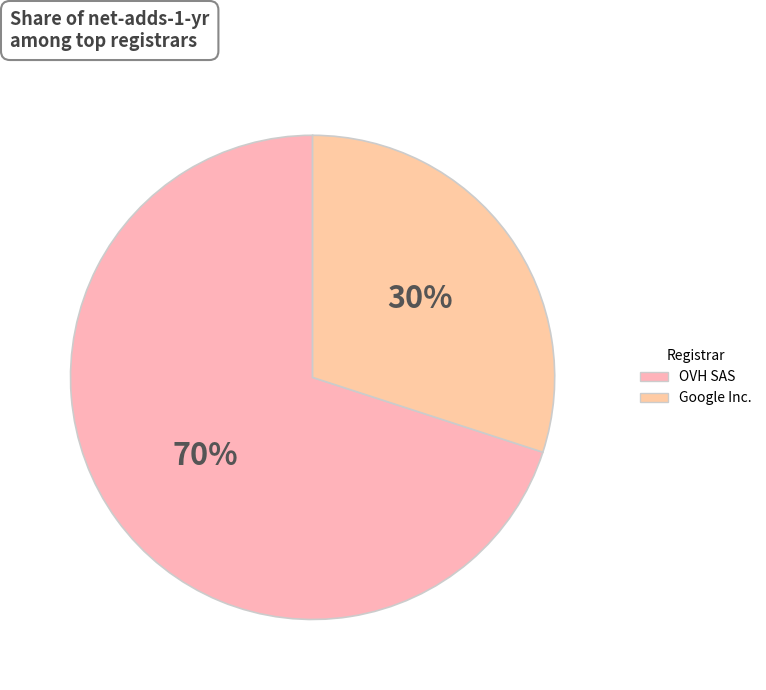

Which category has the biggest portion of the pie?

OVH SAS